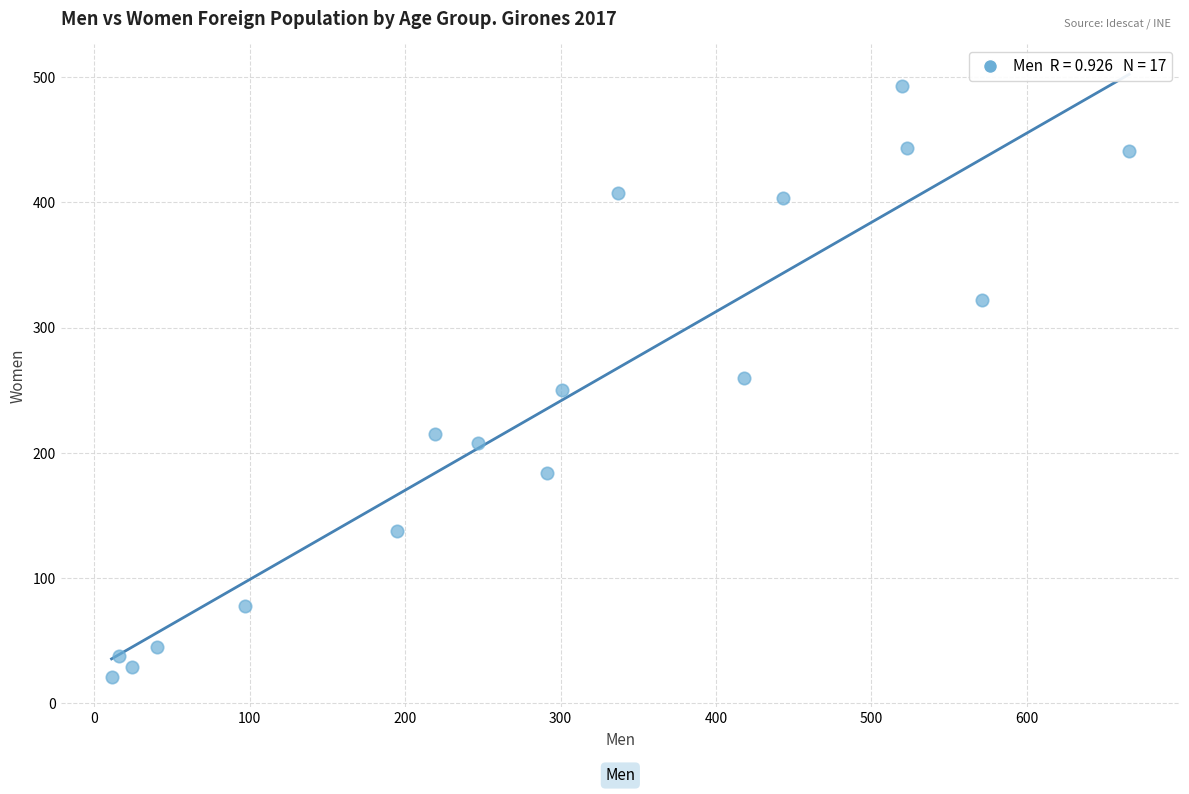

What is the range of X values (max minus min)?

655